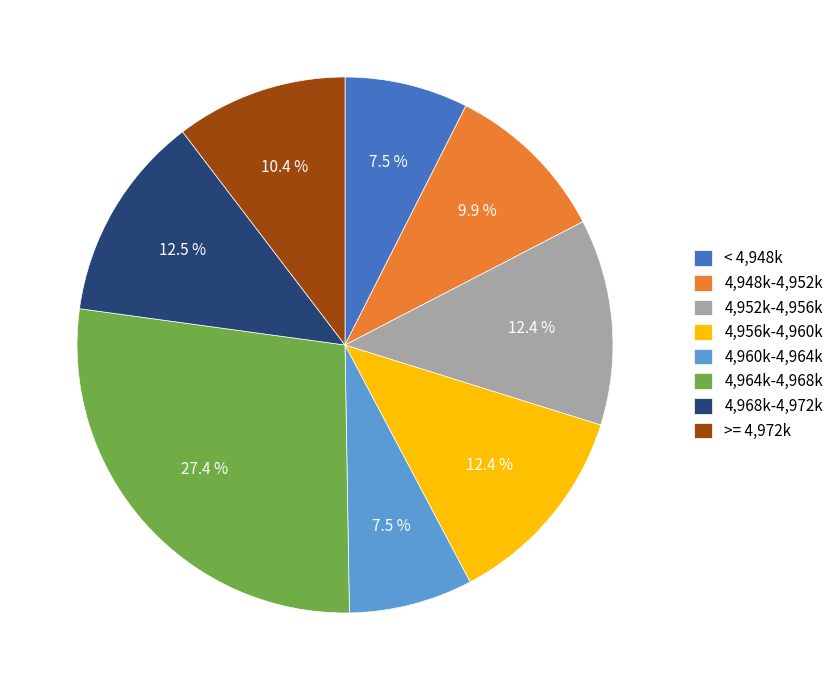

Which slice is the largest?

4,964k-4,968k